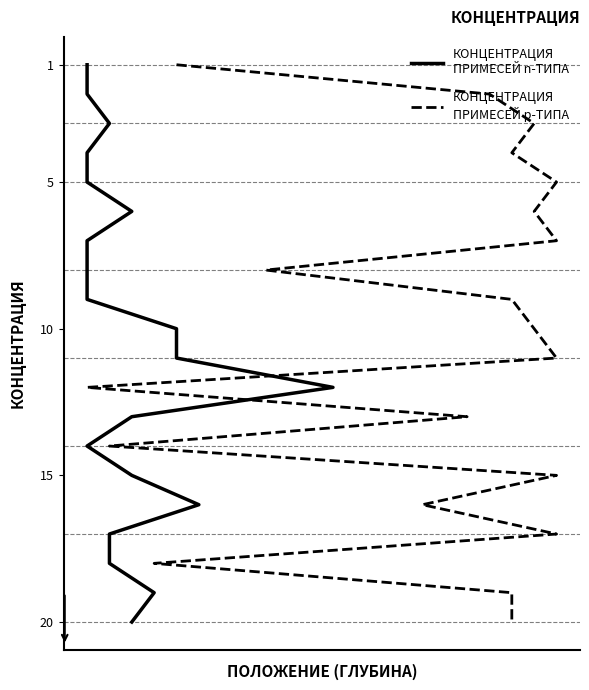

What are all the series names shown in the legend?

КОНЦЕНТРАЦИЯ
ПРИМЕСЕЙ n-ТИПА, КОНЦЕНТРАЦИЯ
ПРИМЕСЕЙ р-ТИПА